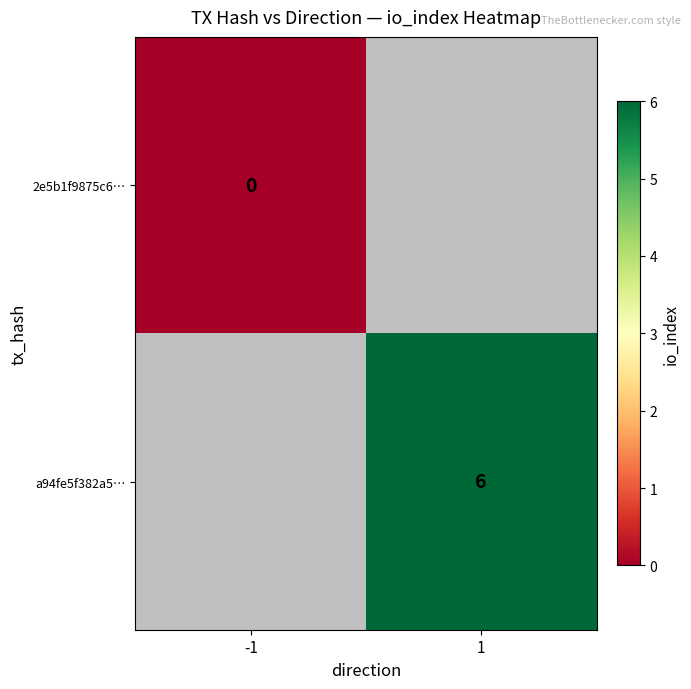

The value of a94fe5f382a5… at 1 is 1. True or false?

False